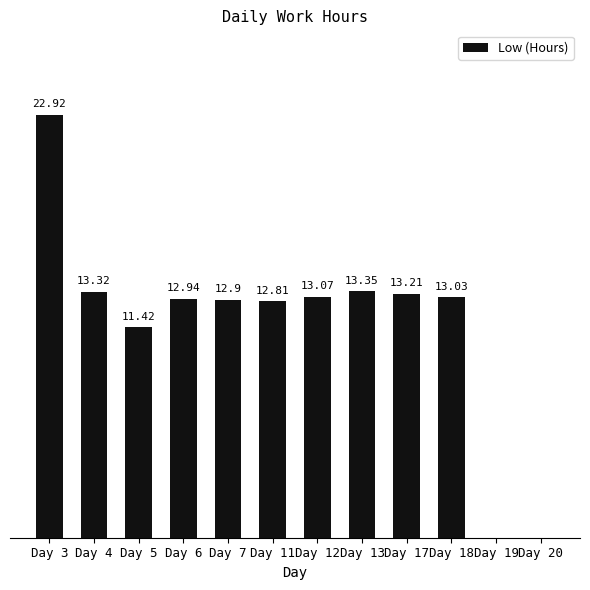

Between Day 4 and Day 19, which is larger?

Day 4